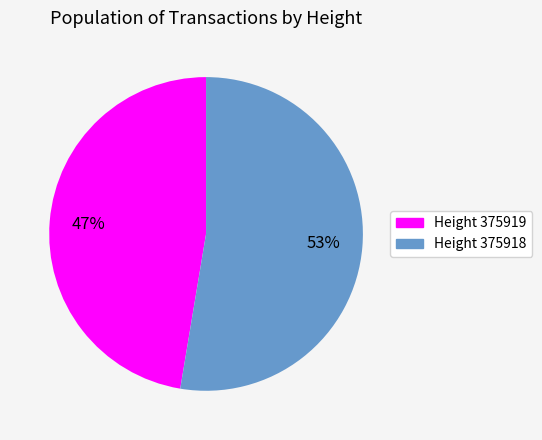

Is there any slice that represents more than half of the pie?

Yes